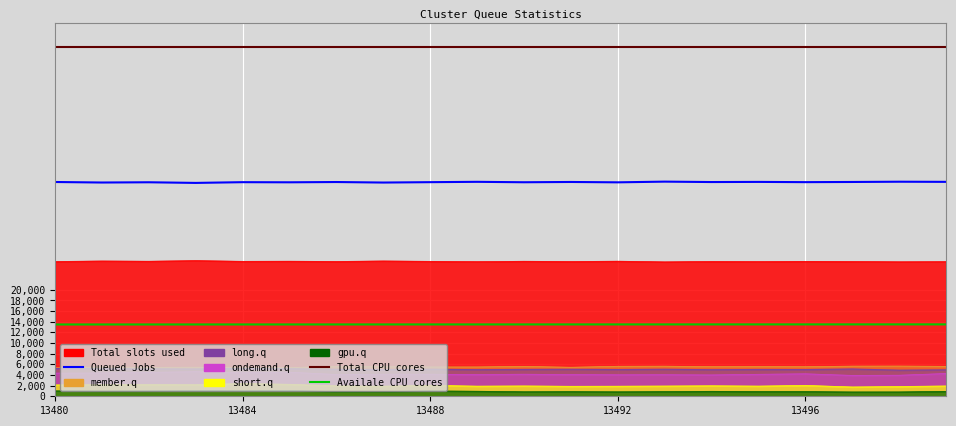

True or false: Queued Jobs and Availale CPU cores cross at least once.

False